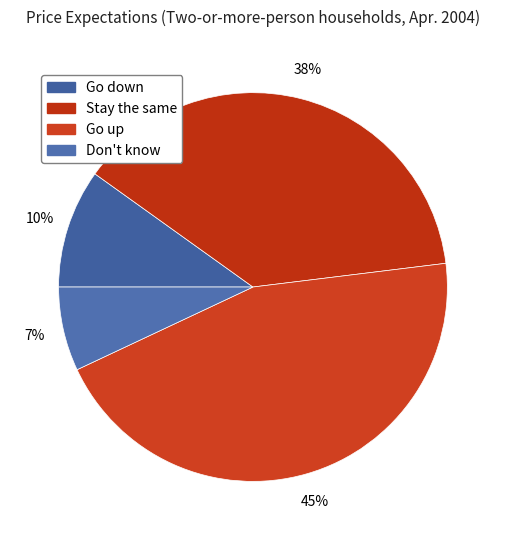

Between Go down and Go up, which is larger?

Go up